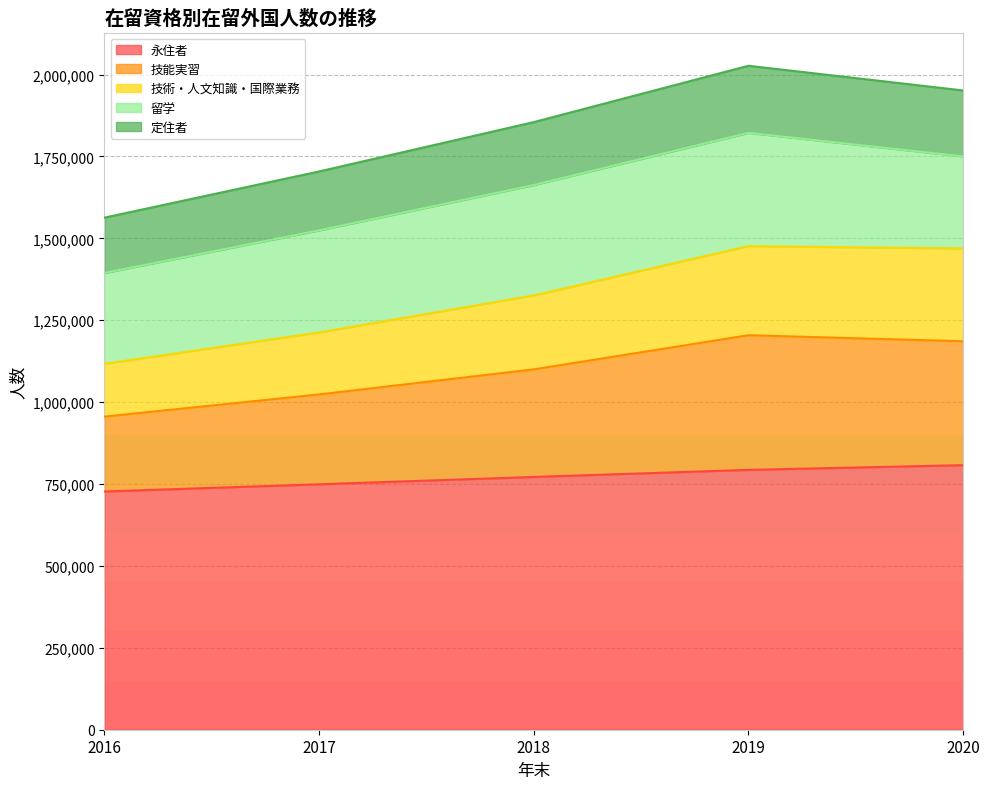

Does the chart have visible grid lines?

Yes